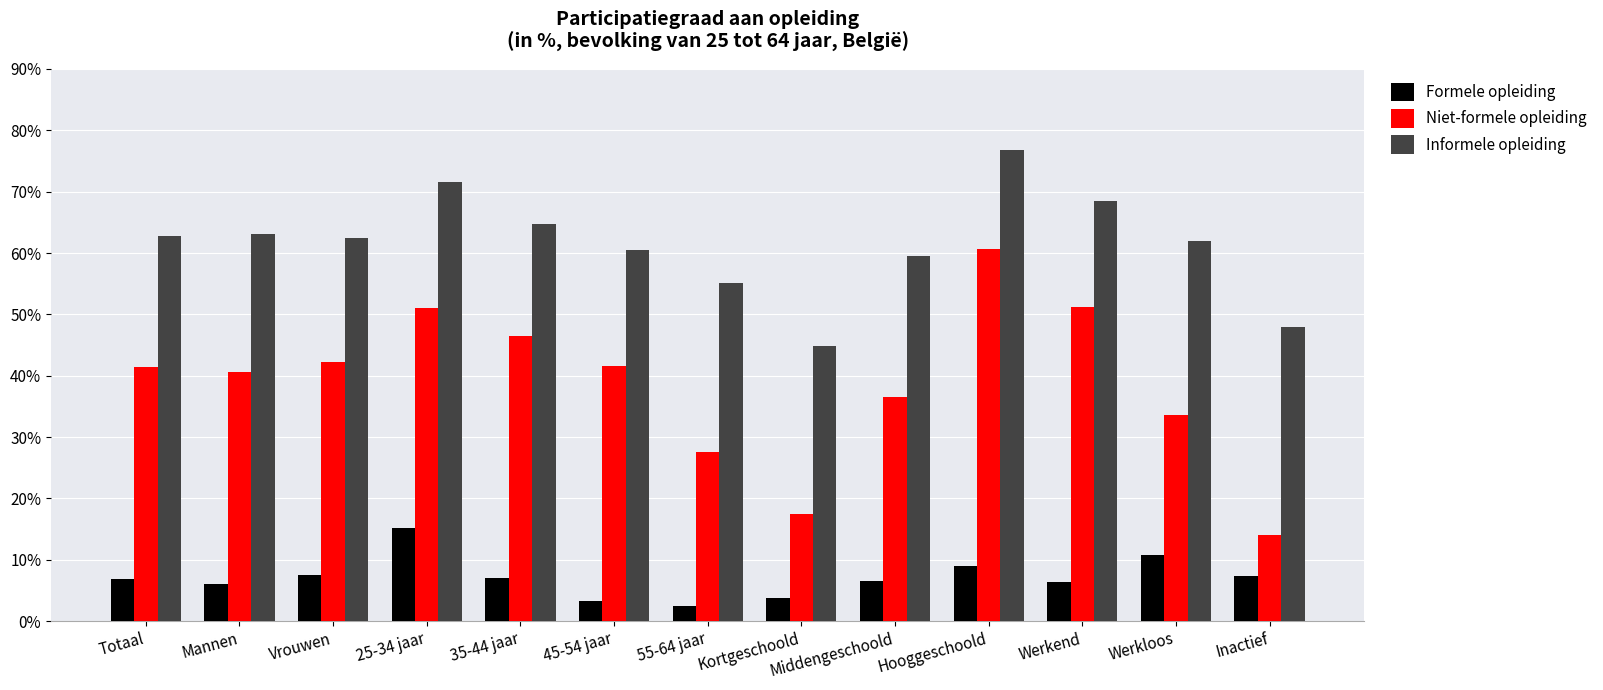

At 45-54 jaar, list the series in order from smallest to largest.

Formele opleiding, Niet-formele opleiding, Informele opleiding